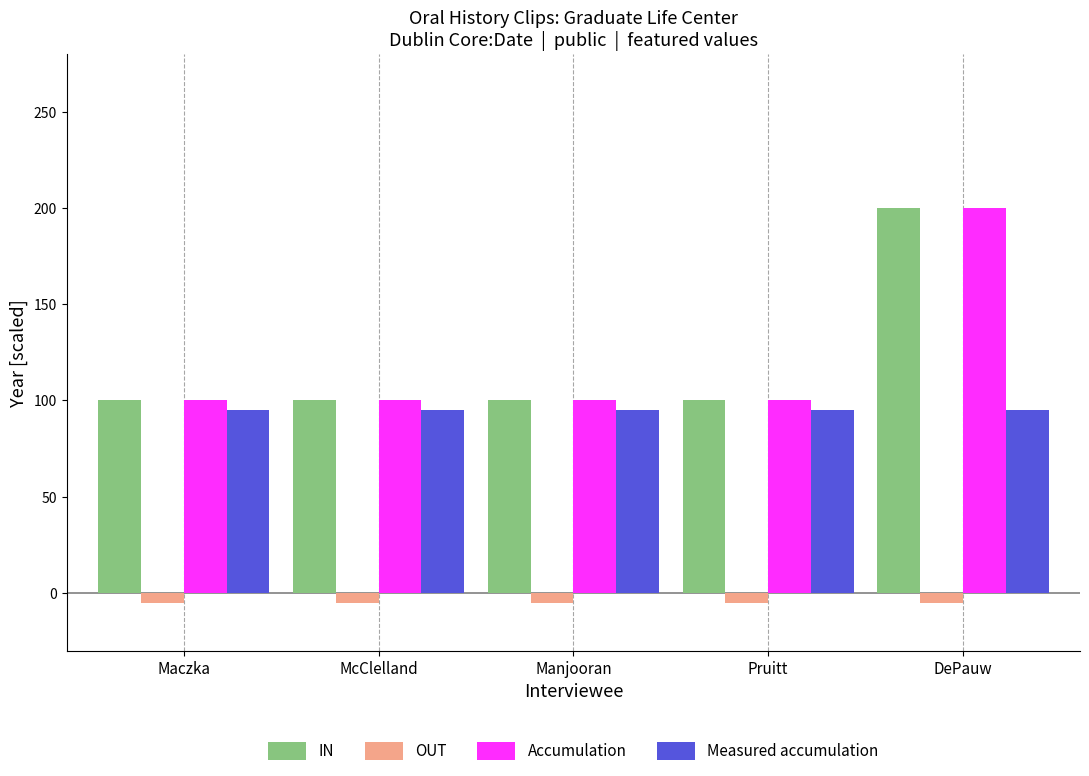

Reading right to left, list all the values displayed in this chart.

IN: DePauw=200	Pruitt=100	Manjooran=100	McClelland=100	Maczka=100
OUT: DePauw=-5	Pruitt=-5	Manjooran=-5	McClelland=-5	Maczka=-5
Accumulation: DePauw=200	Pruitt=100	Manjooran=100	McClelland=100	Maczka=100
Measured accumulation: DePauw=95	Pruitt=95	Manjooran=95	McClelland=95	Maczka=95